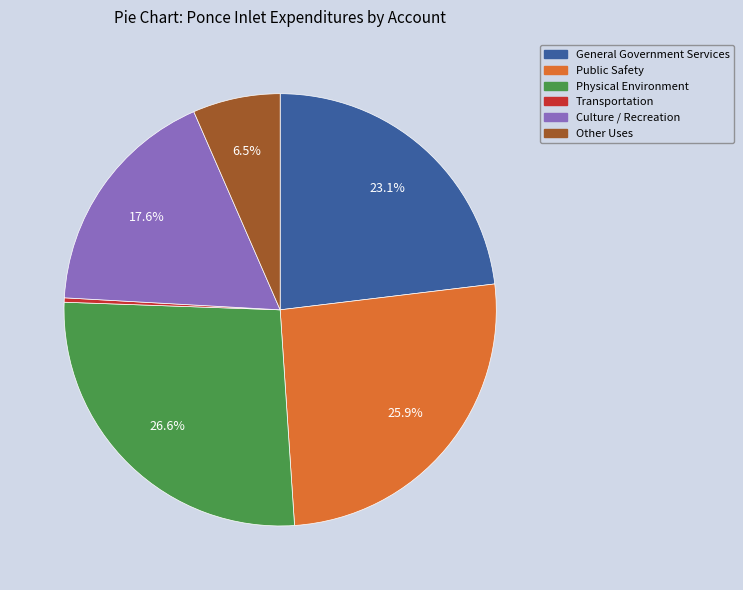

Is there any slice that represents more than half of the pie?

No